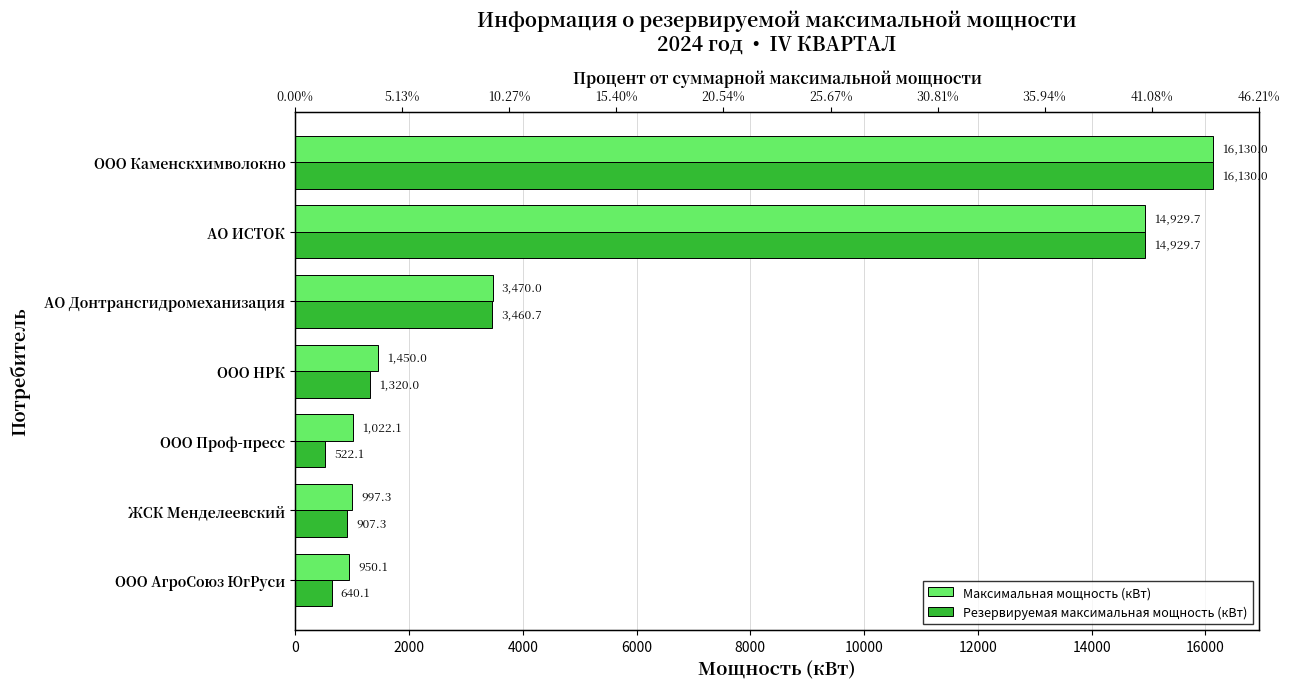

Rank the series by their average value, from highest to lowest.

Максимальная мощность (кВт), Резервируемая максимальная мощность (кВт)